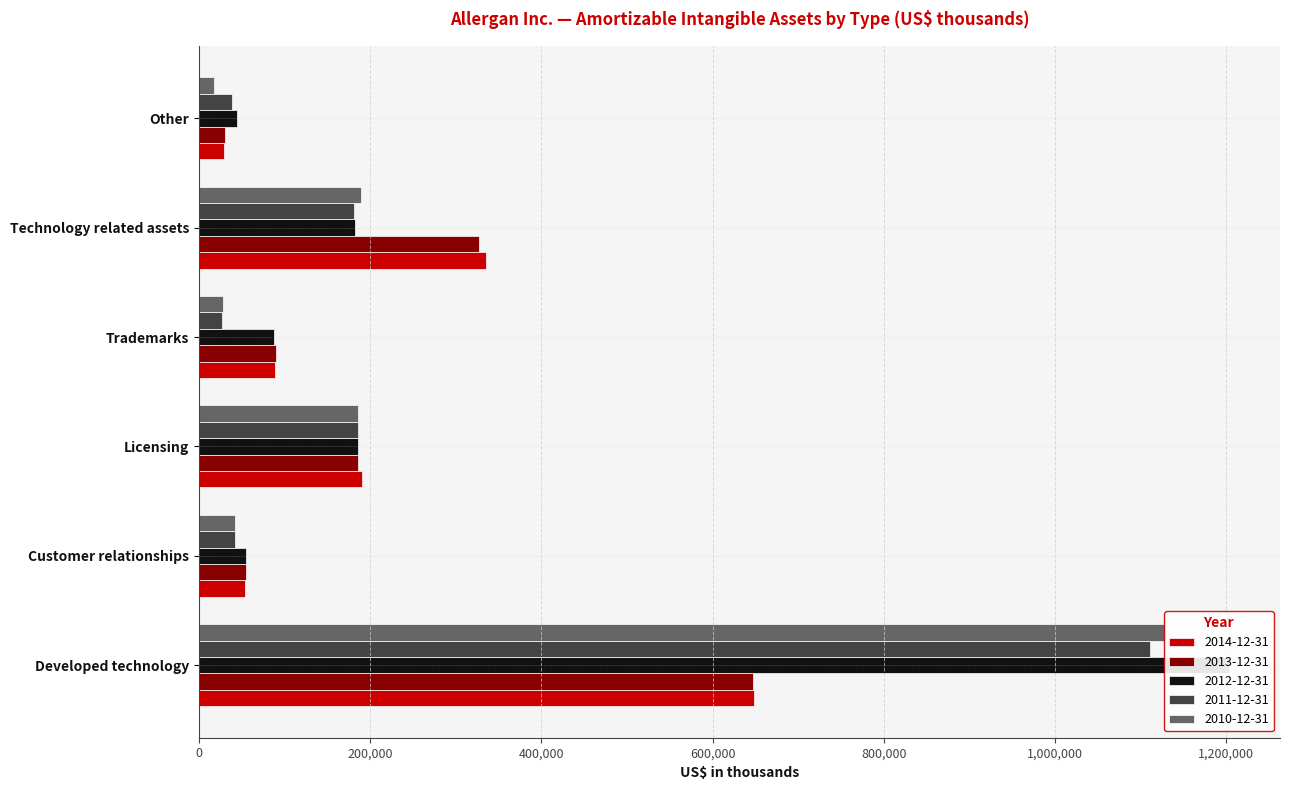

How many values in the 2010-12-31 series exceed 185600?

2